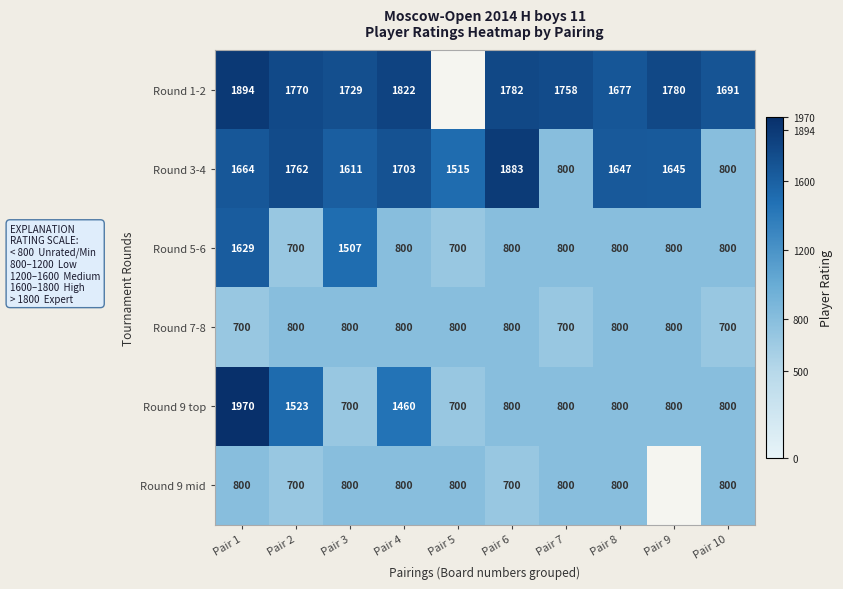

What is the average value of the Round 3-4 series?

1503